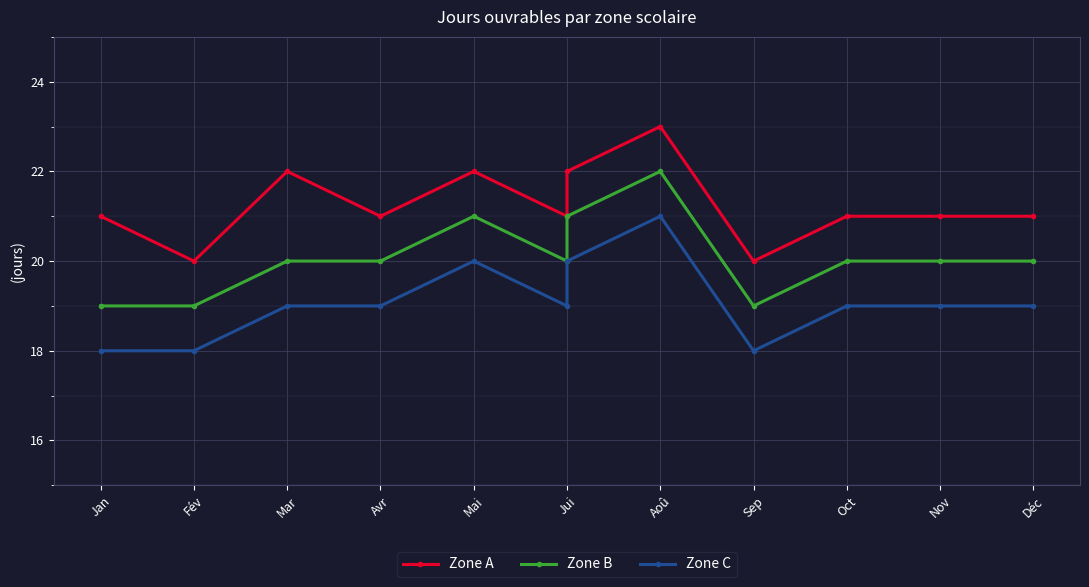

Between Fév and Oct, which series saw the biggest shift?

Zone A